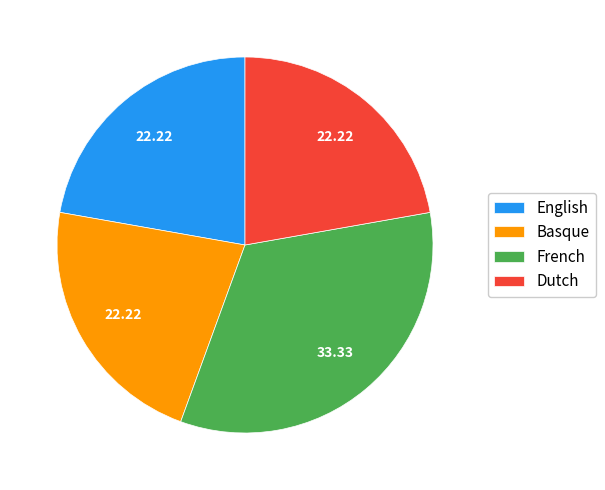

What is the ratio of the value at English to the value at Dutch?

1.0